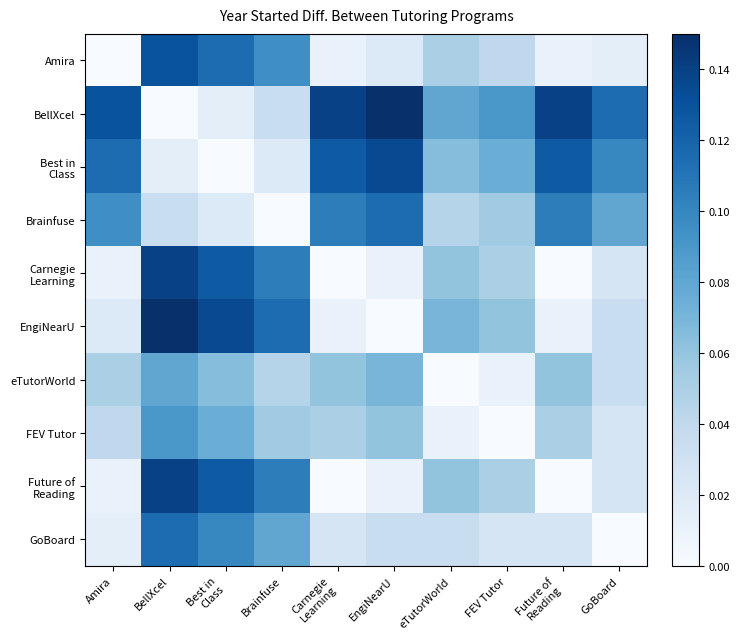

Read the Future of Reading value at BellXcel.

0.1